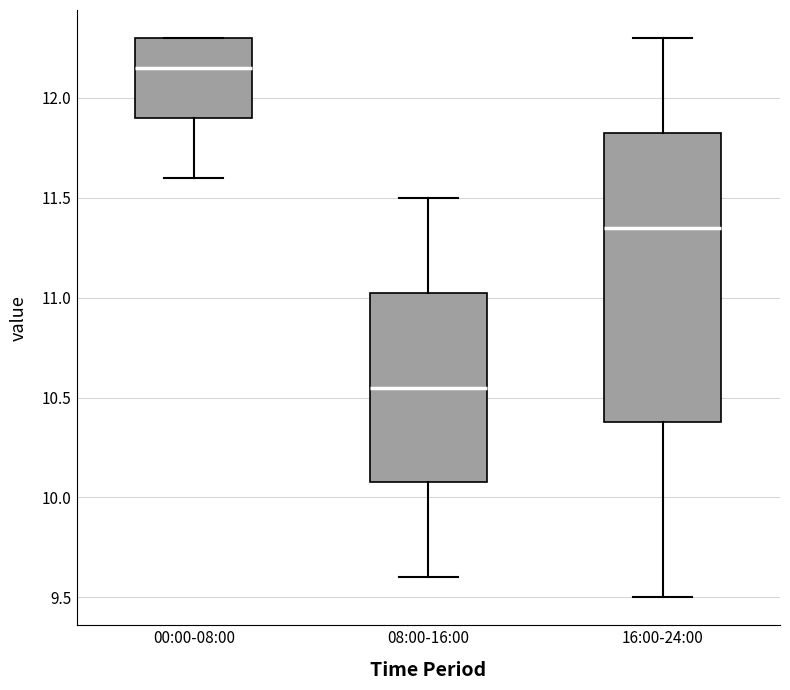

Where is the lower edge of the box for 00:00-08:00 on the y-axis? The values are not printed on the chart, so give them approximately, as read against the axis.

11.90